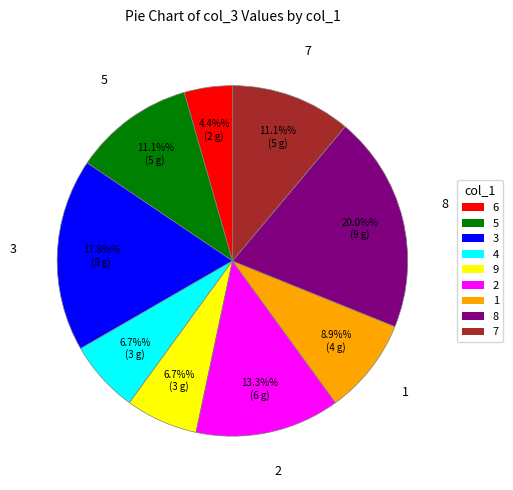

What percentage is NOT represented by 5?

88.9%